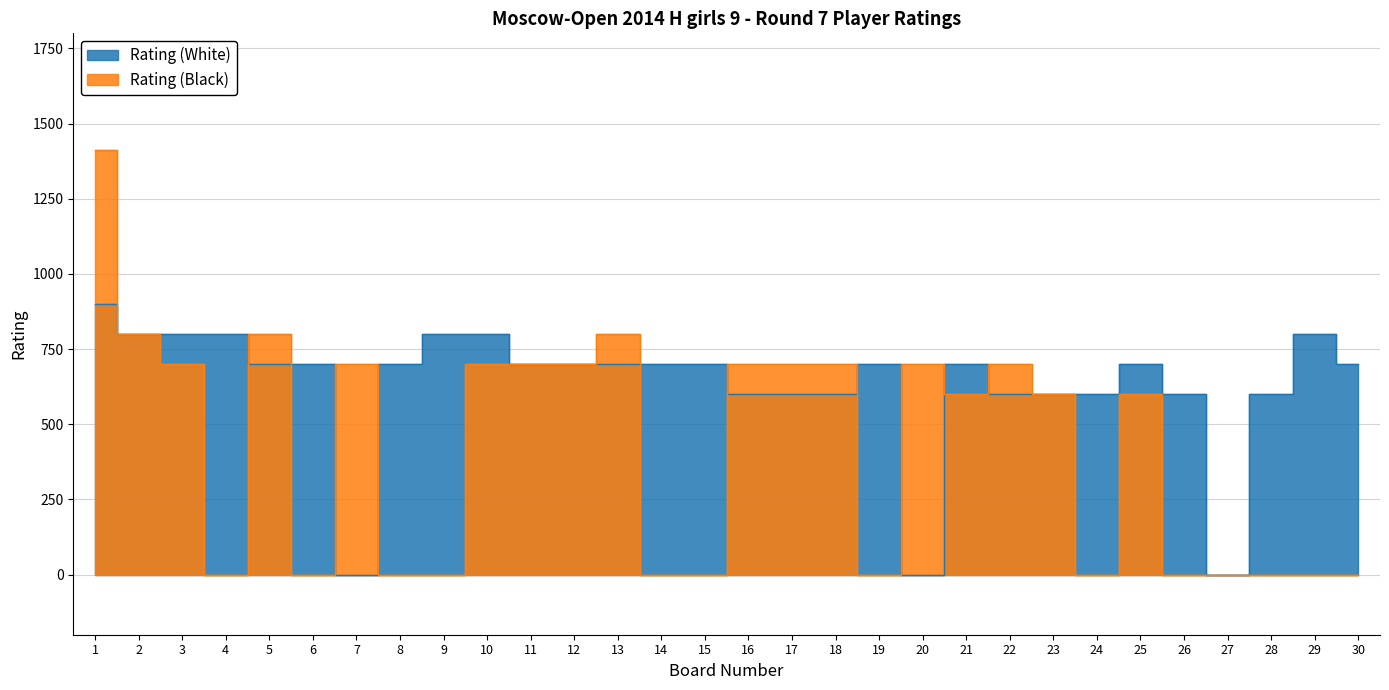

The value of Rating (White) at 30 is 236. True or false?

False